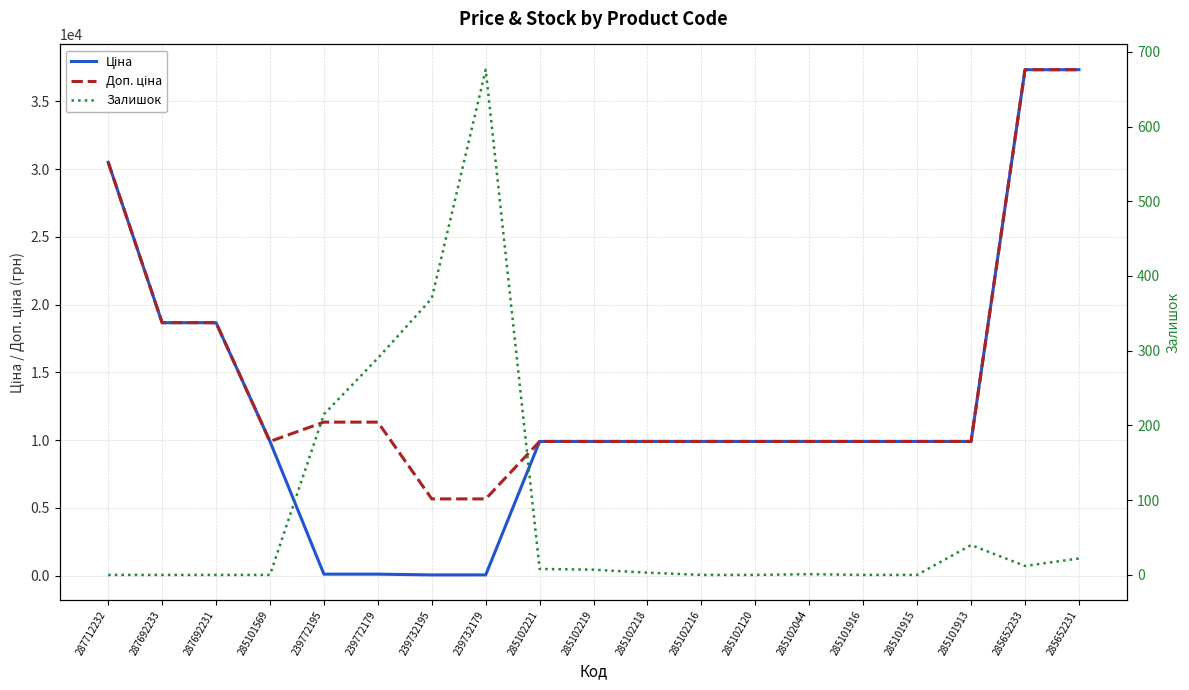

Which has a higher value, 285652233 or 287712232?

285652233